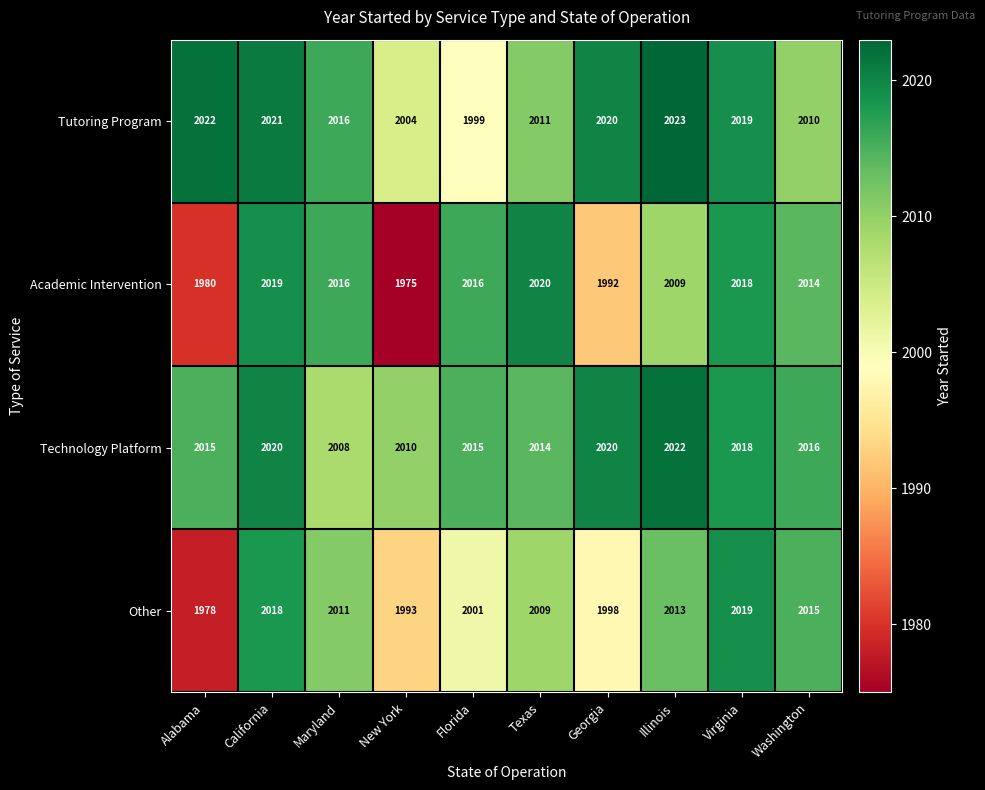

What is the smallest value displayed?

1975